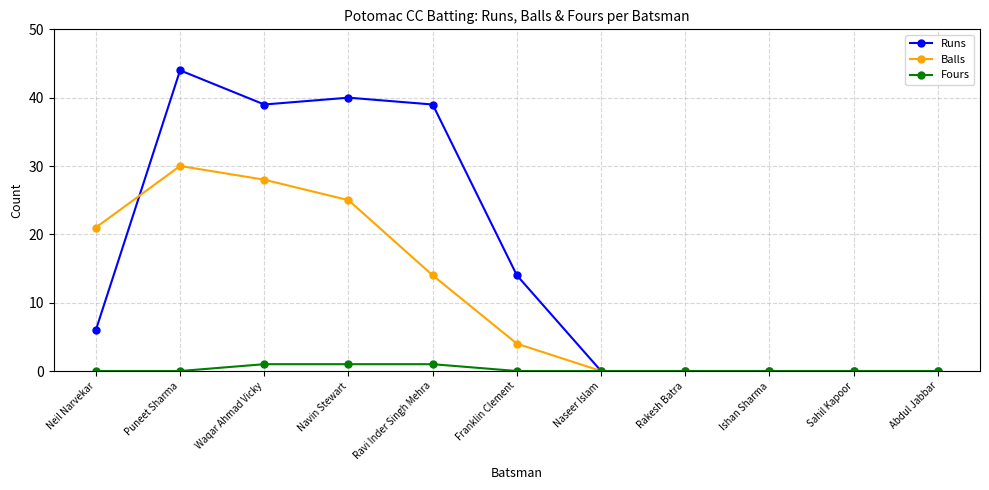

True or false: Runs and Balls intersect in this chart.

True